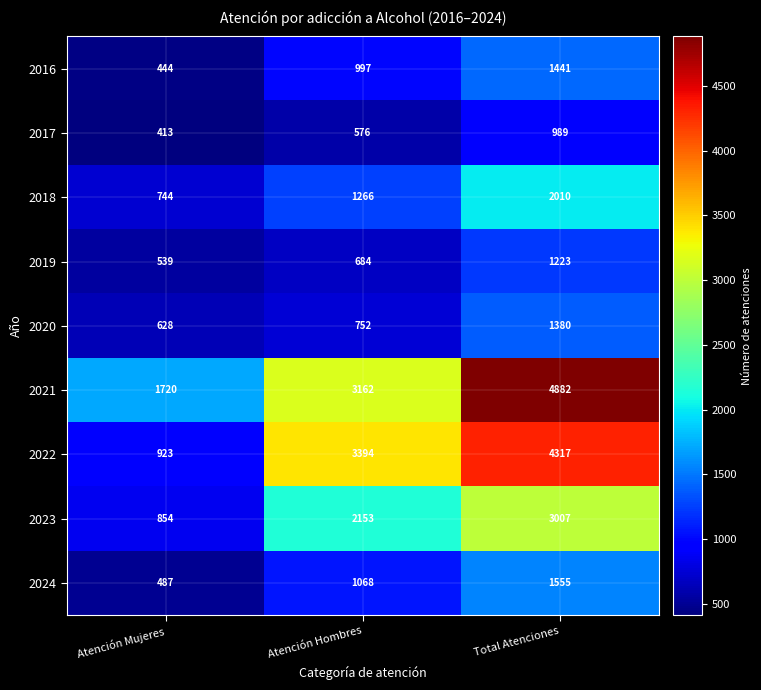

What is the maximum value shown in the chart?

4882